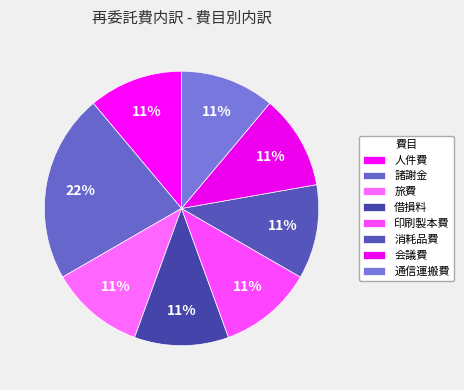

Which category has the smallest portion of the pie?

人件費